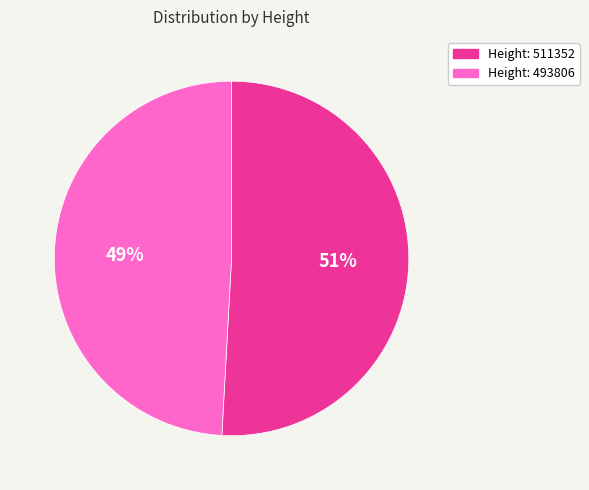

How many slices are in this pie chart?

2